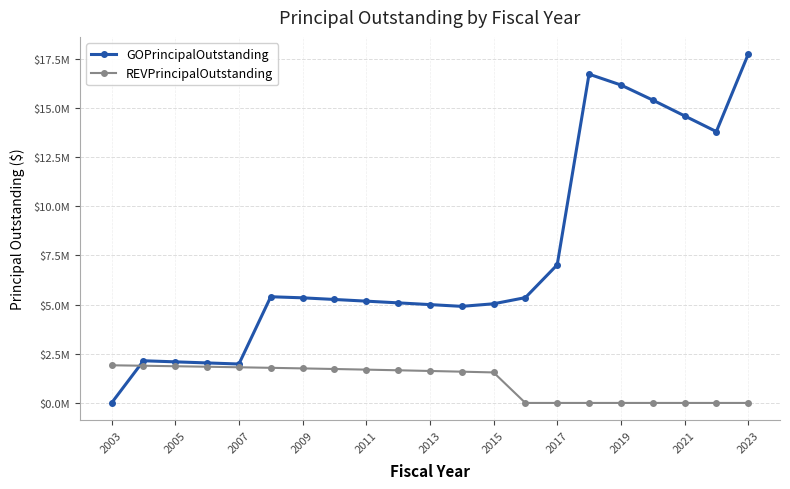

Reading right to left, list all the values displayed in this chart.

GOPrincipalOutstanding: 17730000.0	13800000.0	14601214.7	15404059.5	16170441.0	16720415.6	7024037.8	5356360.0	5042432.3	4912000.0	5002000.0	5090000.0	5177000.0	5262000.0	5346000.0	5401000.0	1980000.0	2035000.0	2090000.0	2145000.0	0.0
REVPrincipalOutstanding: 0.0	0.0	0.0	0.0	0.0	0.0	0.0	0.0	1552000.0	1590000.0	1626000.0	1661000.0	1694000.0	1726000.0	1757000.0	1786000.0	1814000.0	1841000.0	1867000.0	1892000.0	1915000.0